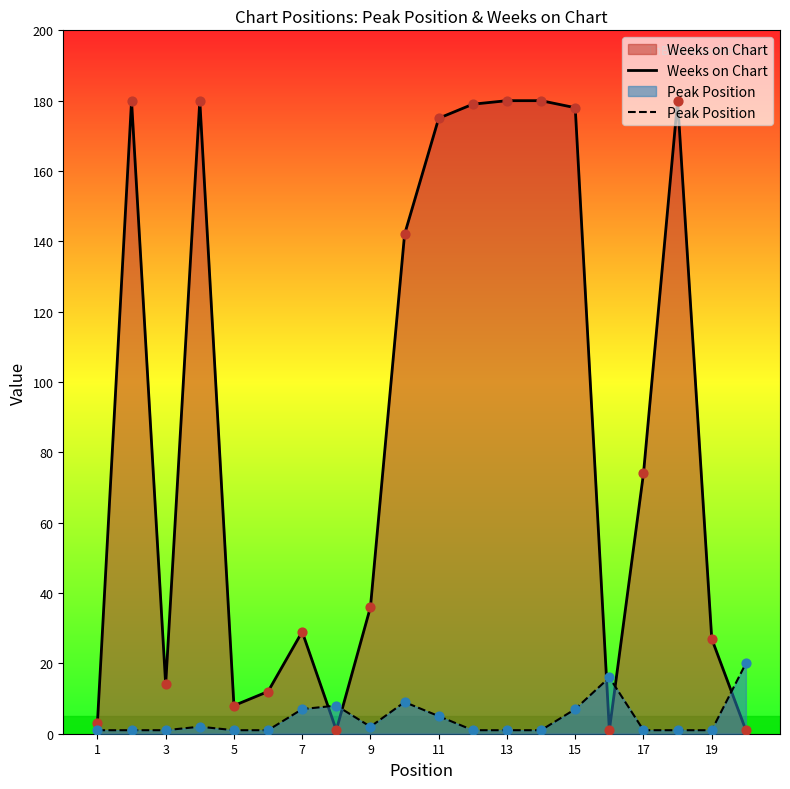

What is the total value across all series at 17?

75